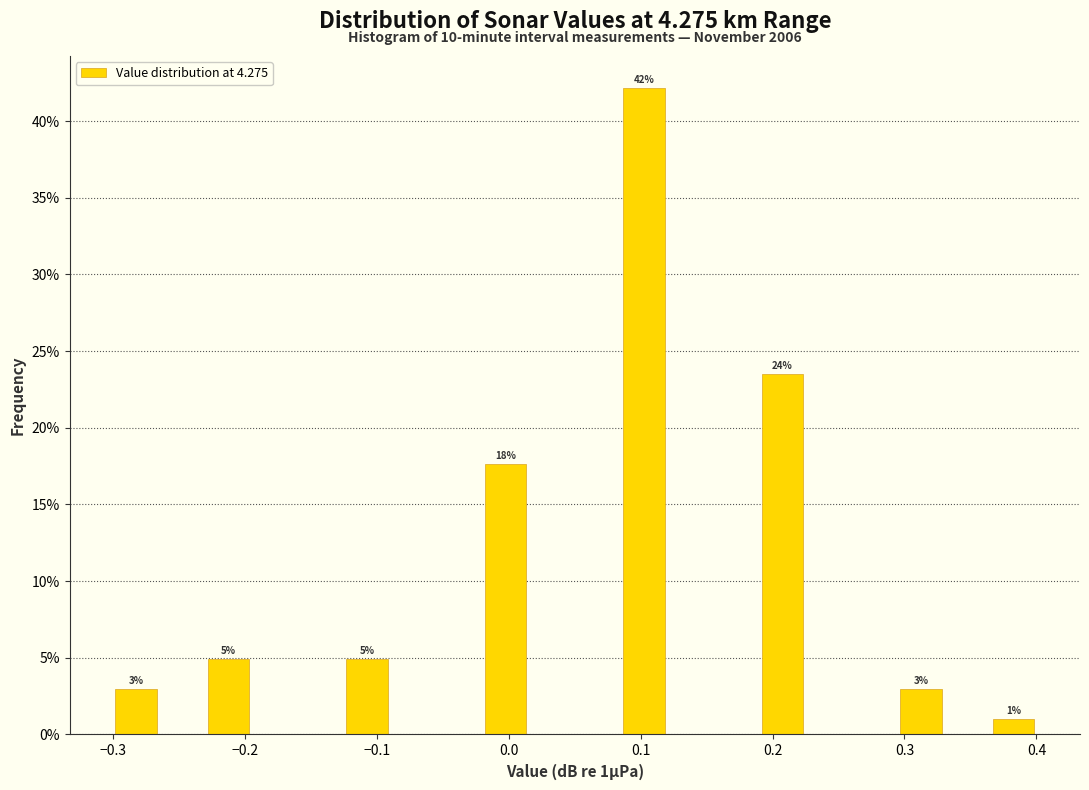

Read against the x-axis, roughly where is the centre of the tallest bar?

0.10